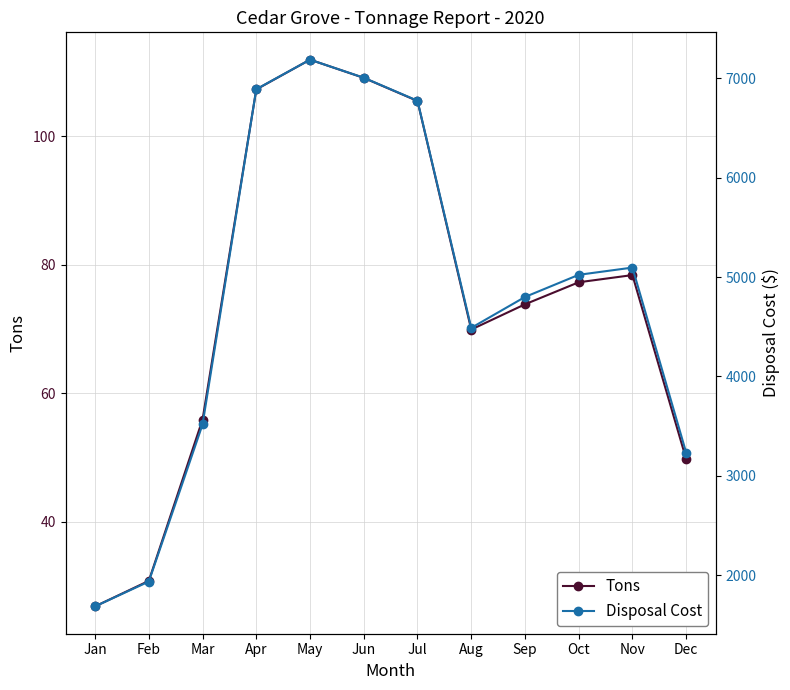

What is the sum of the Disposal Cost values at Sep and Mar?

8317.4